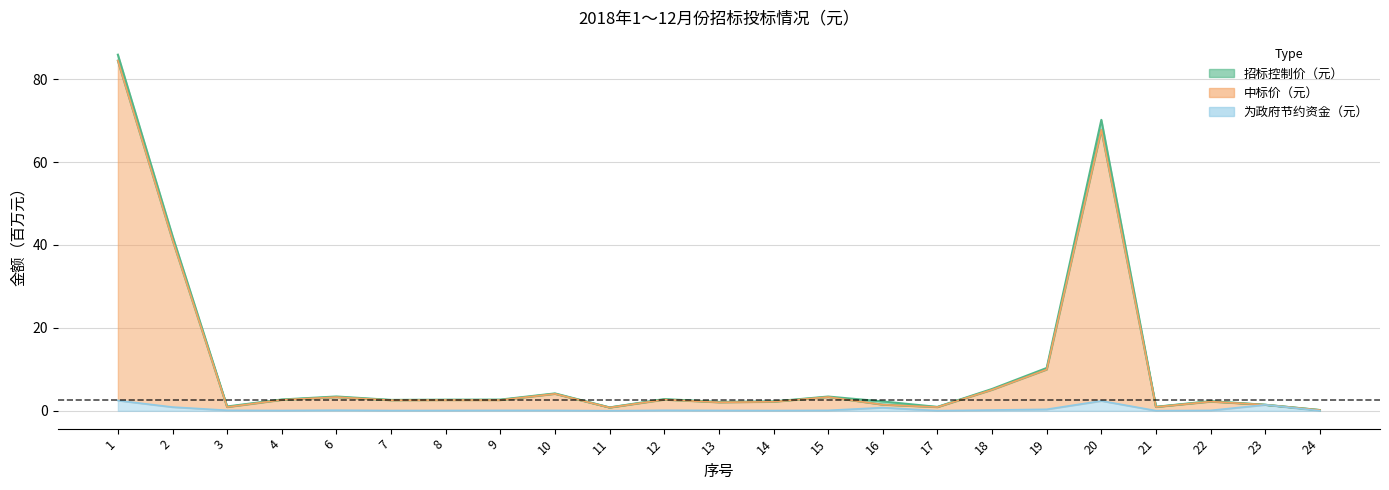

At which category does 为政府节约资金（元） reach its first local peak?

6